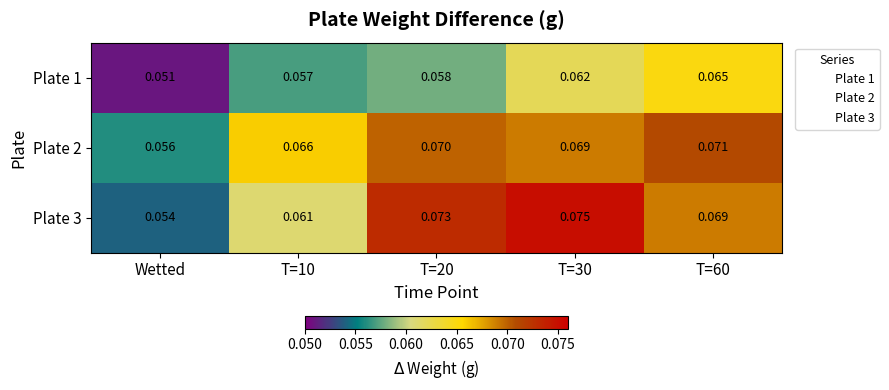

At T=30, list the series in order from smallest to largest.

Plate 1, Plate 2, Plate 3